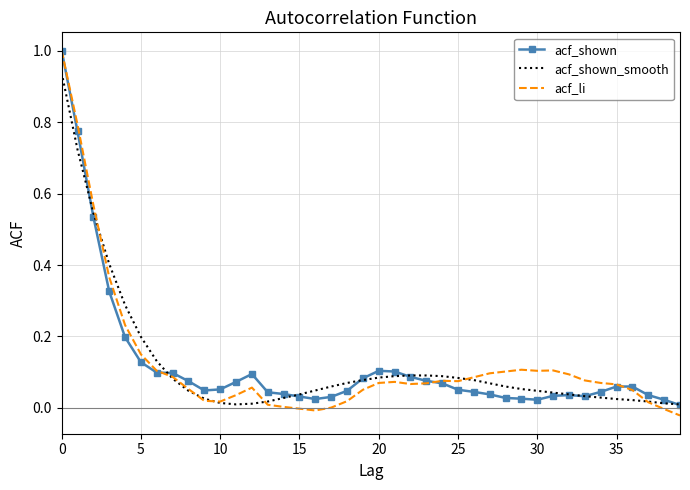

What is the maximum value shown in the chart?

1.0